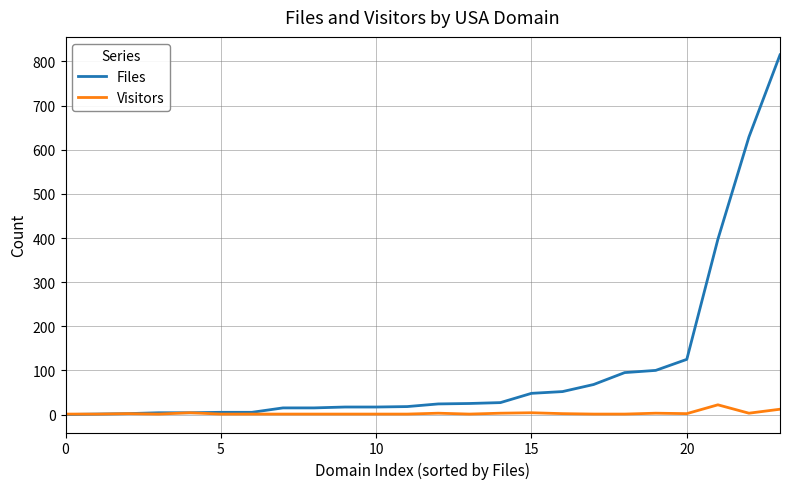

What is the sum of all Visitors values?

73